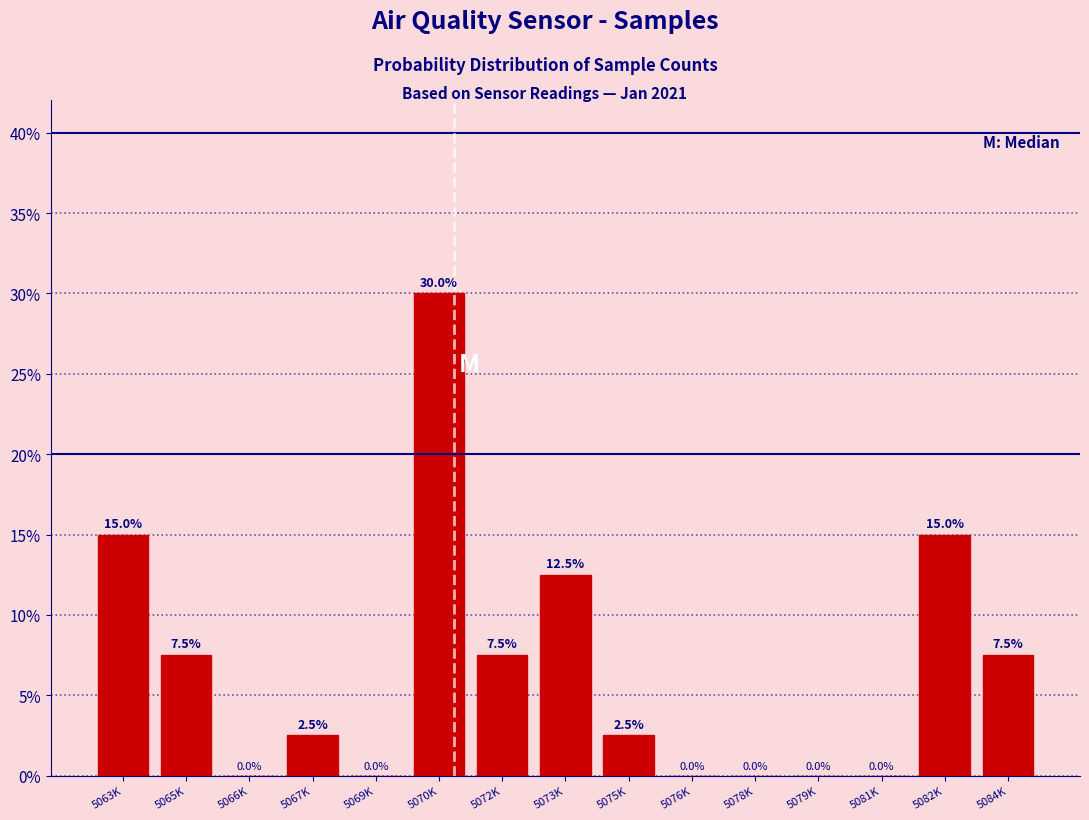

Reading left to right, what are all the values shown in this chart?

5063K=15.0	5065K=7.5	5066K=0.0	5067K=2.5	5069K=0.0	5070K=30.0	5072K=7.5	5073K=12.5	5075K=2.5	5076K=0.0	5078K=0.0	5079K=0.0	5081K=0.0	5082K=15.0	5084K=7.5